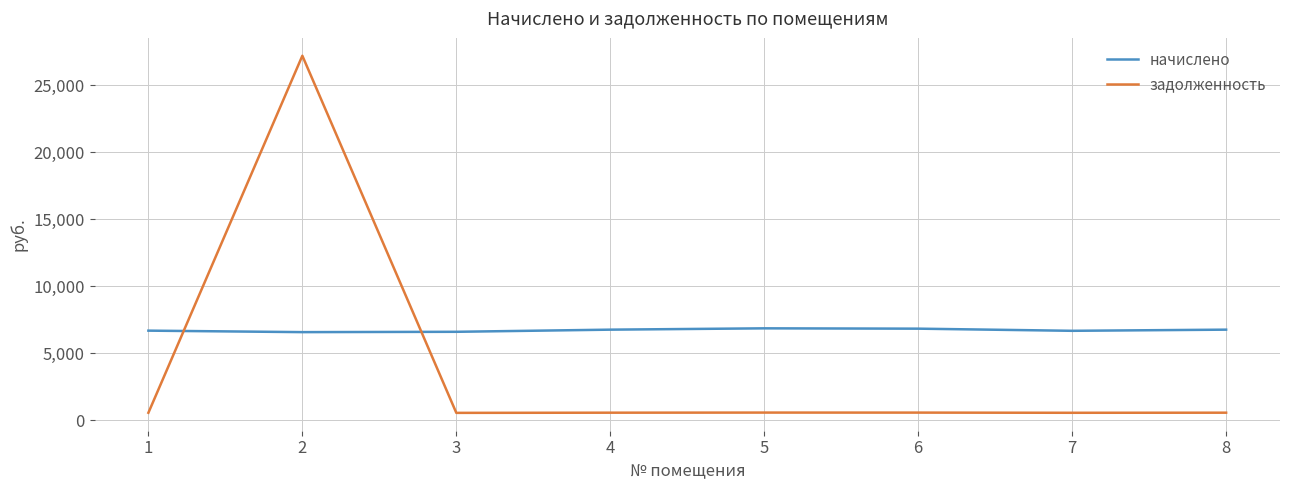

Which series has the largest range (max minus min)?

задолженность